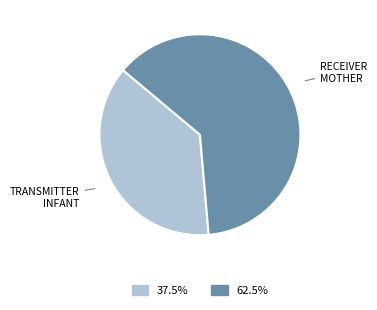

Is there any slice that represents more than half of the pie?

Yes